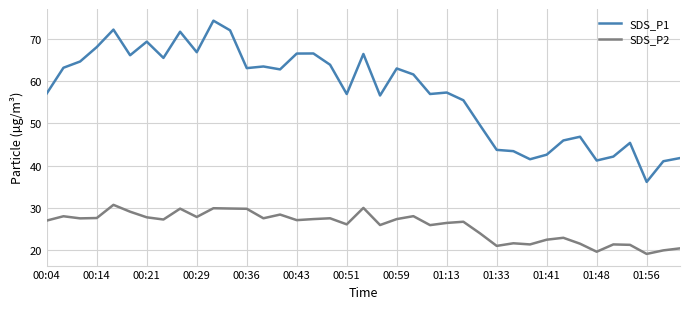

How many lines are shown in the chart?

2